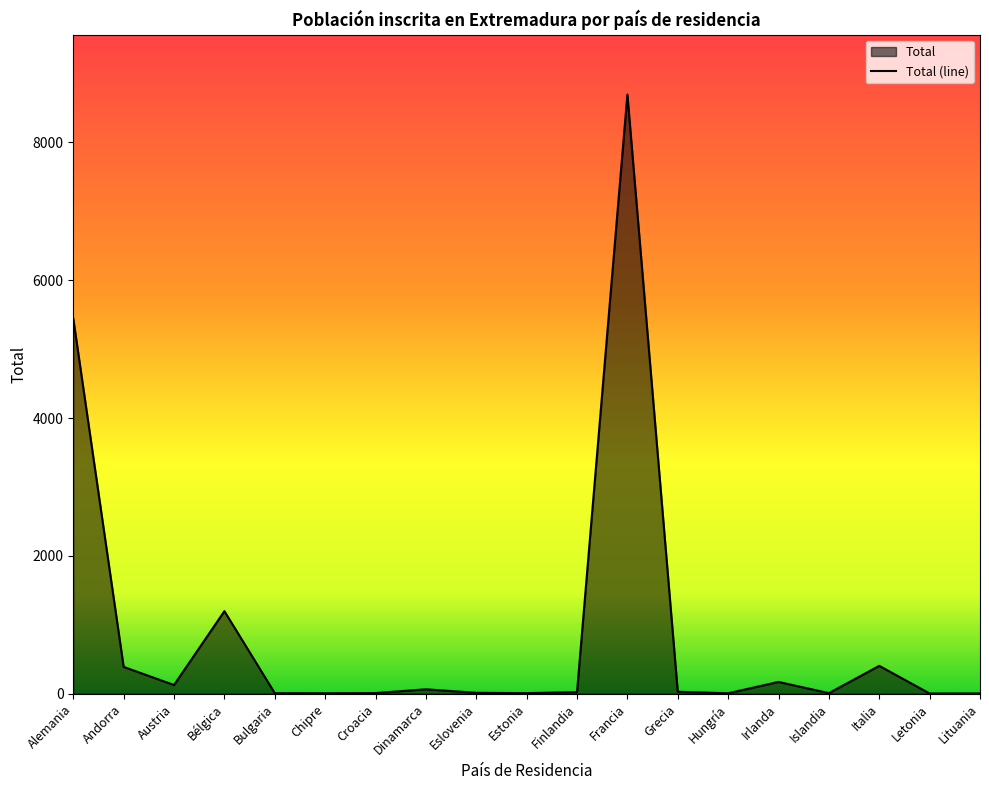

True or false: there are more than 1 points higher than both neighbors.

True